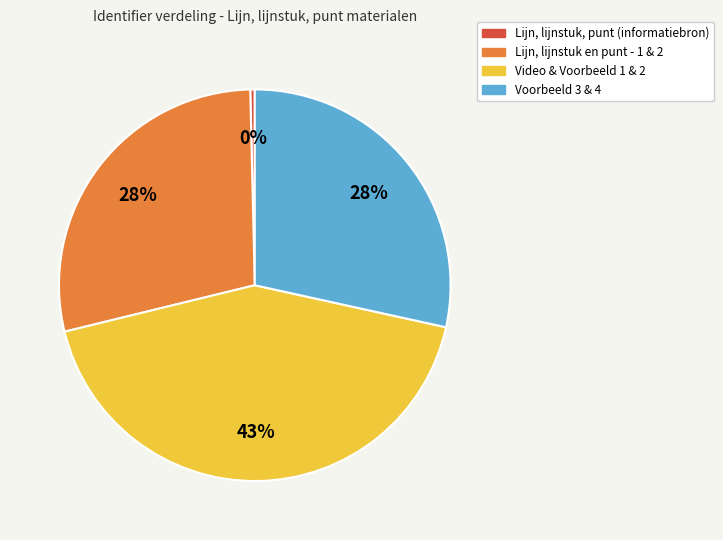

Does Voorbeeld 3 & 4 account for over 50% of the chart?

No